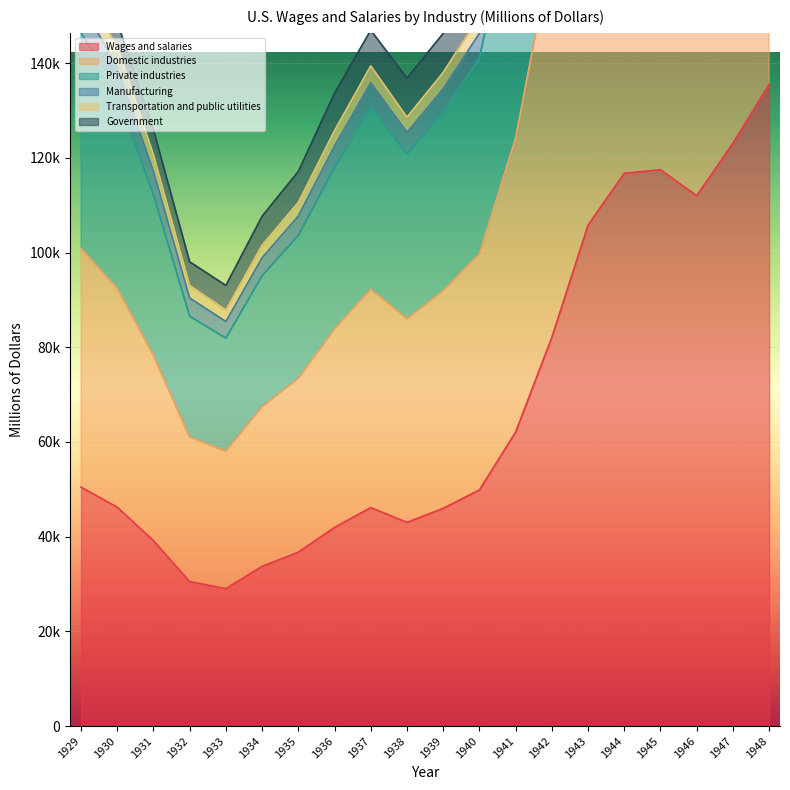

Between 1931 and 1939, which is larger?

1939